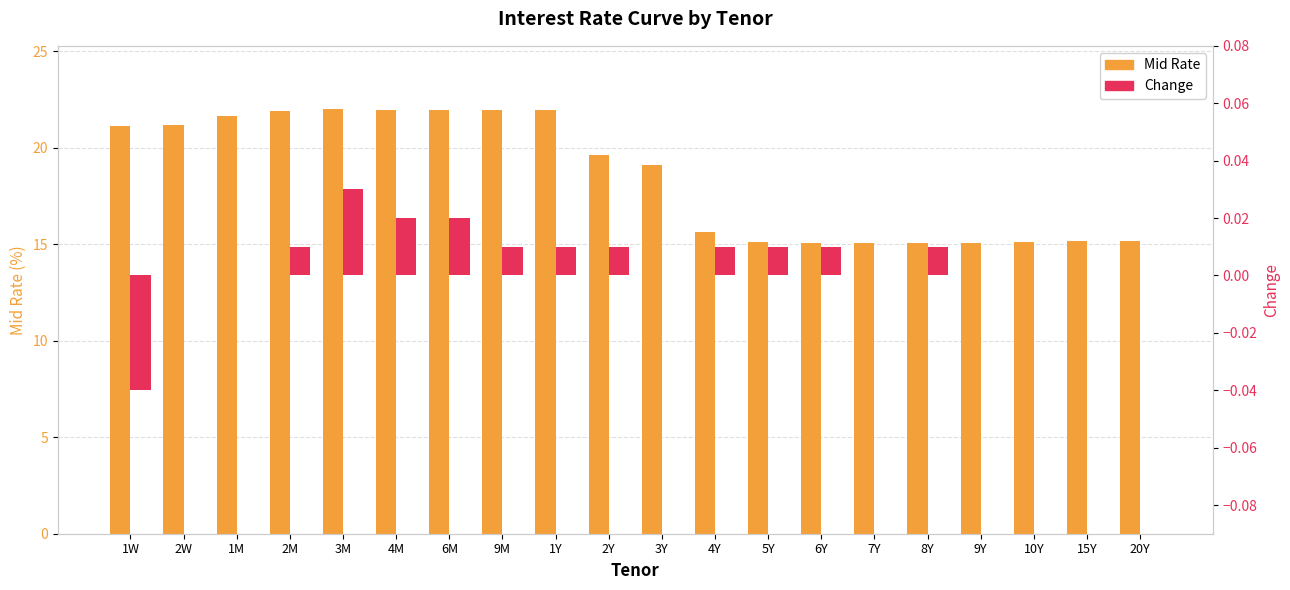

How many bars are there in total?

40